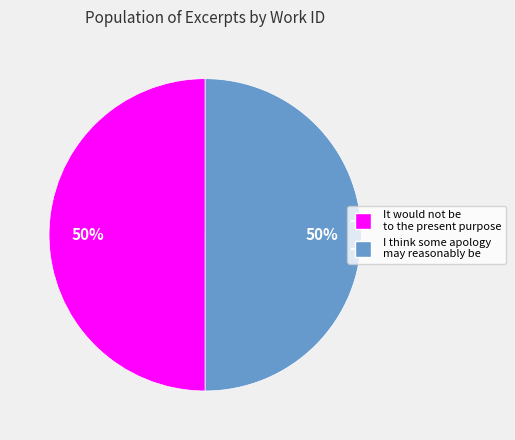

What is the ratio of the value at I think some apology may reasonably be to the value at It would not be to the present purpose?

1.0